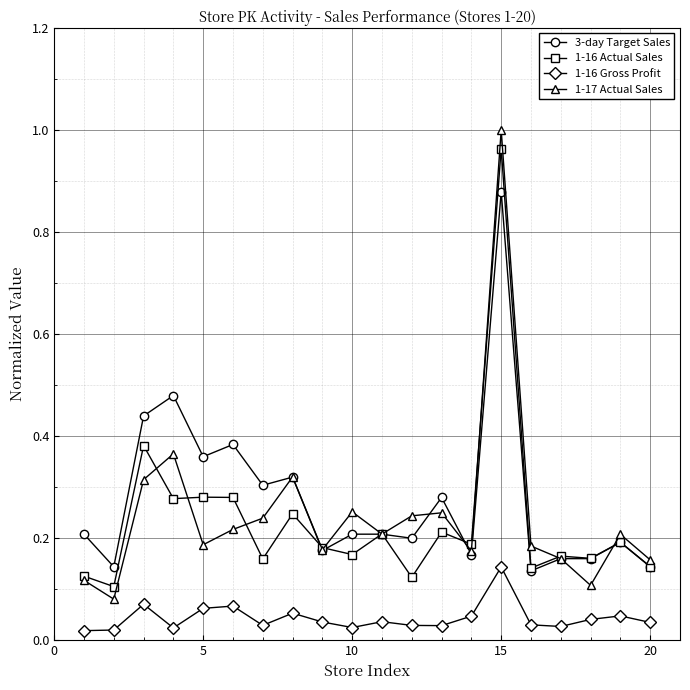

Which series has the widest spread of values?

1-17 Actual Sales